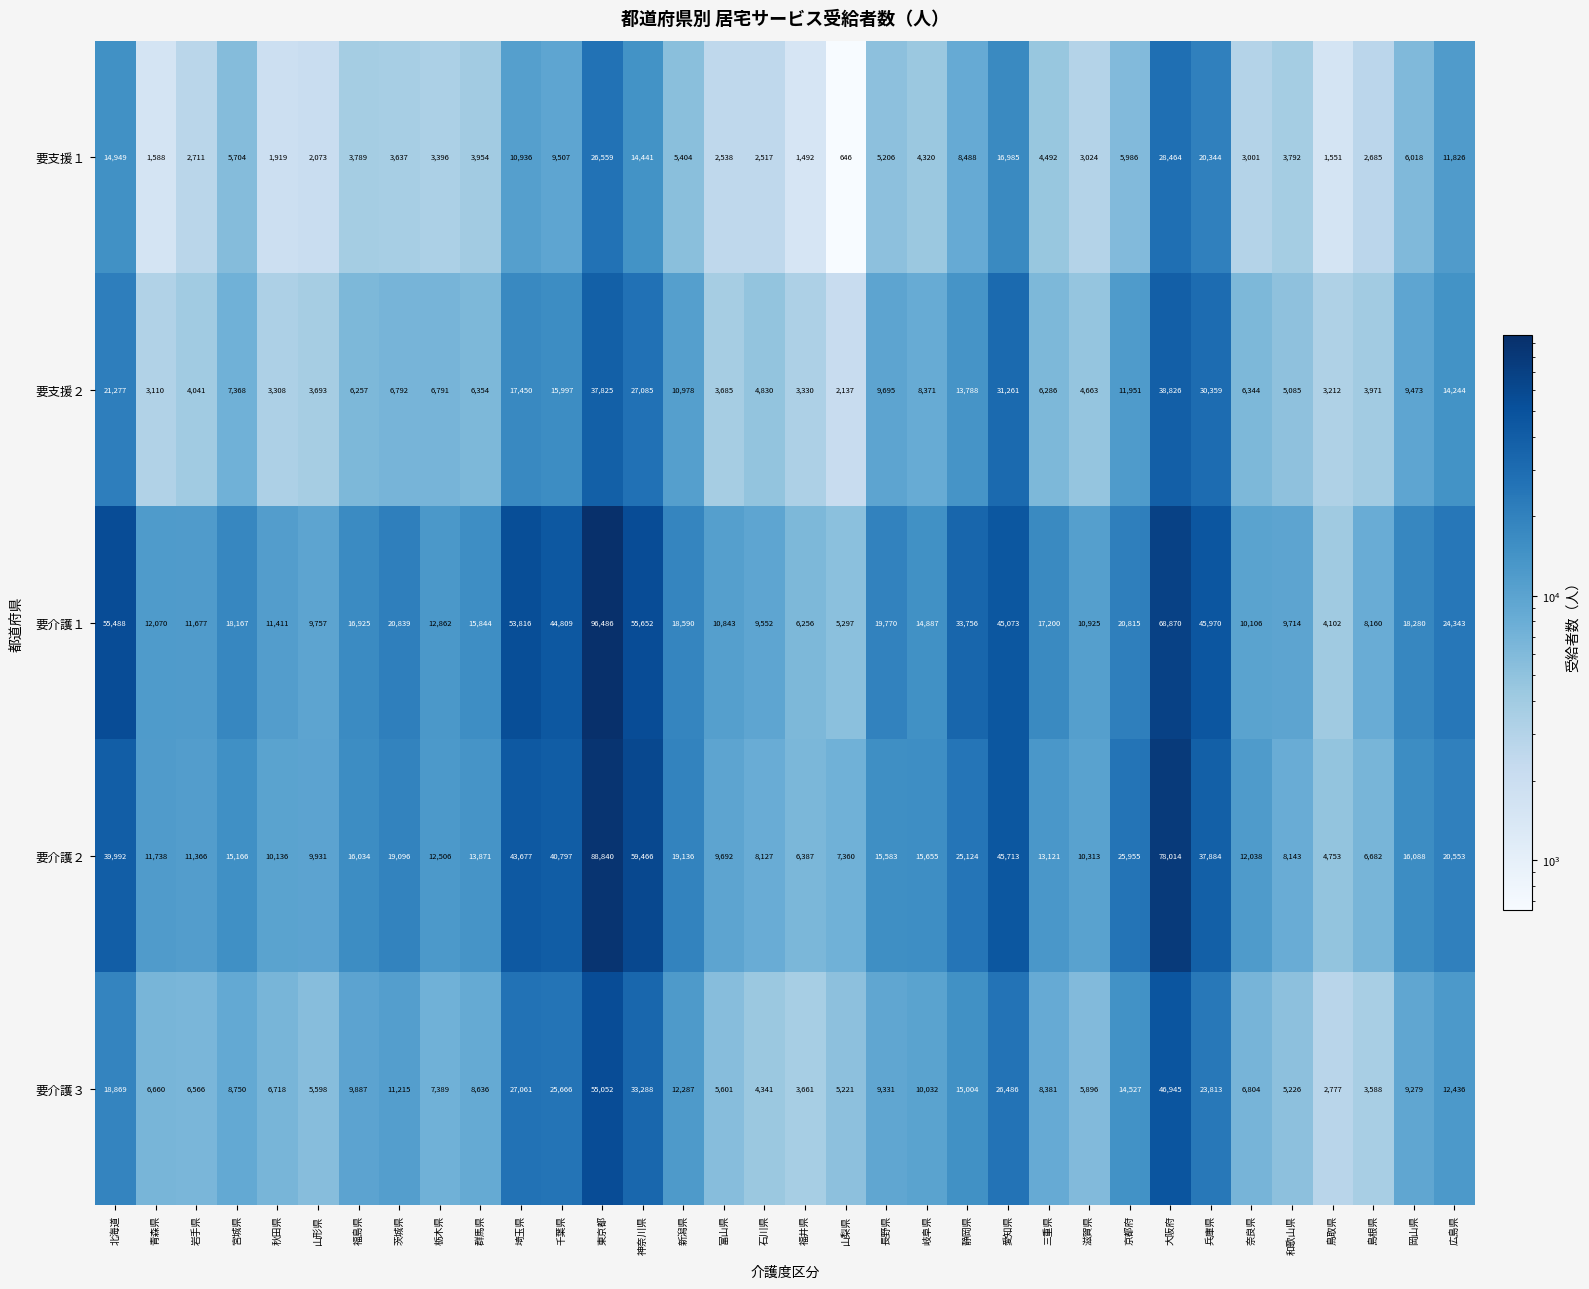

Which series changed the most between 群馬県 and 岡山県?

要支援２